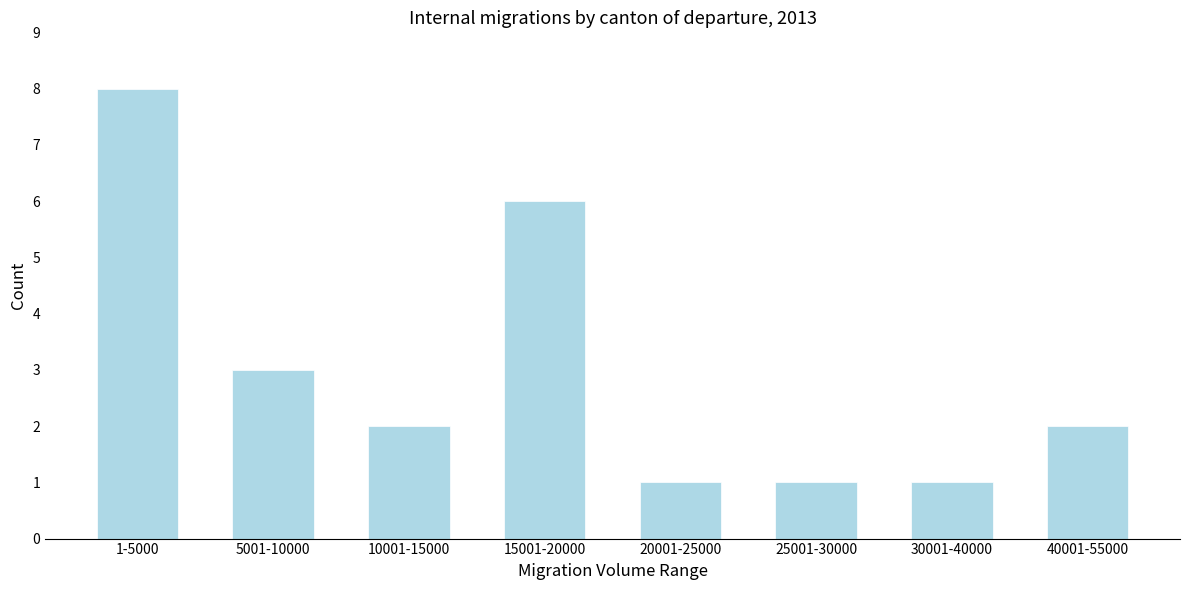

Reading left to right, list all the values displayed in this chart.

1-5000=8	5001-10000=3	10001-15000=2	15001-20000=6	20001-25000=1	25001-30000=1	30001-40000=1	40001-55000=2